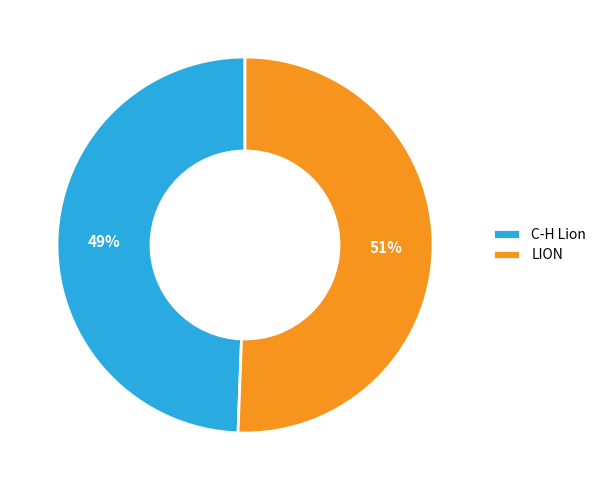

To the nearest percent, what portion does C-H Lion represent?

49%